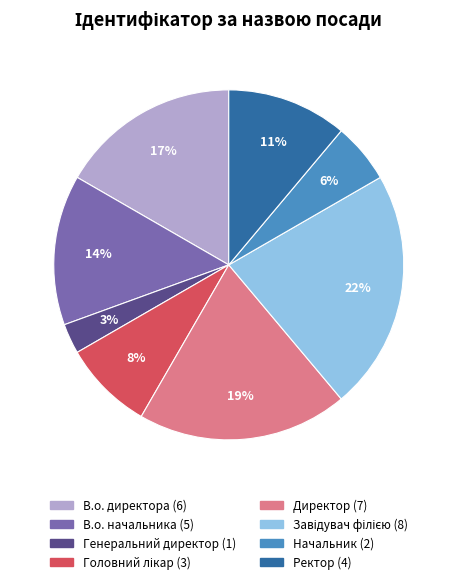

Is it true that В.о. директора is 17% of the pie?

True